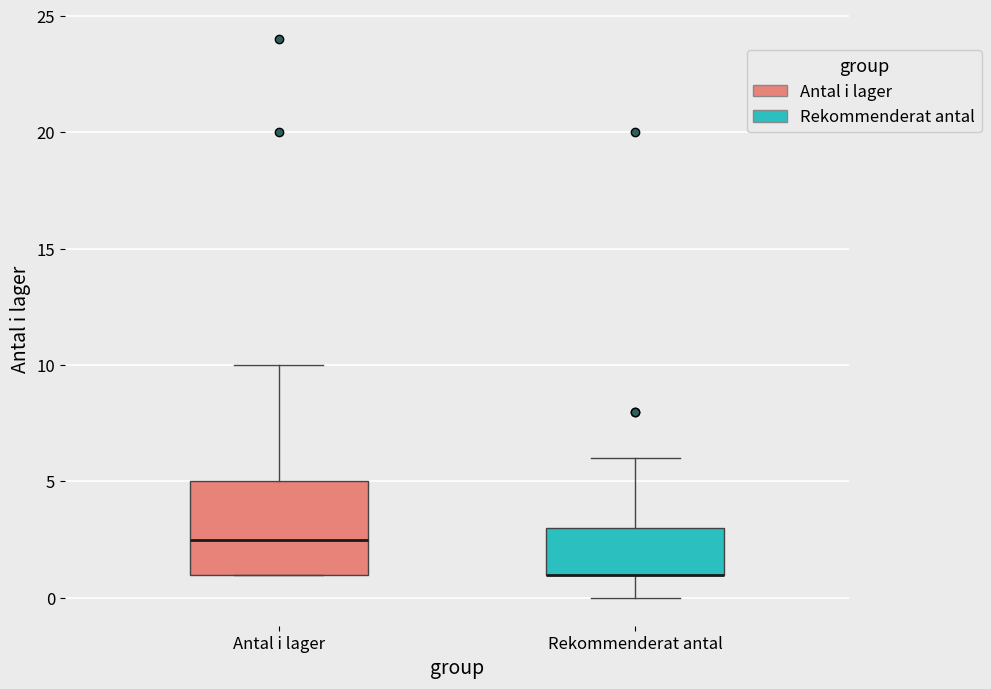

Which box is the tallest, from its lower edge to its upper edge?

Antal i lager